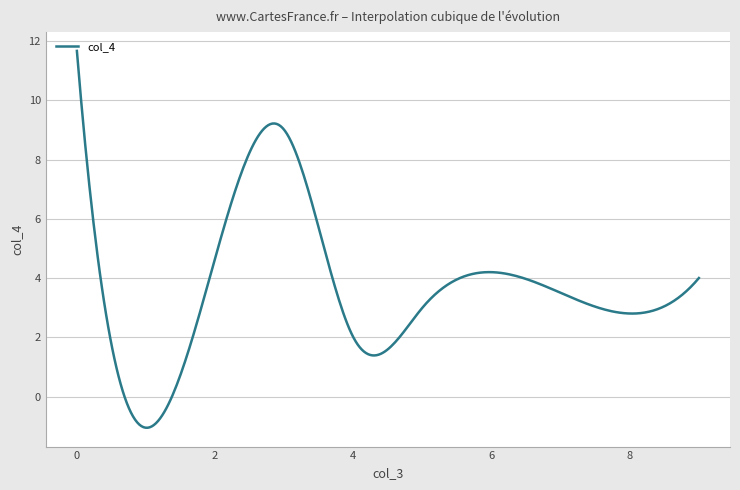

Does the chart have visible grid lines?

Yes